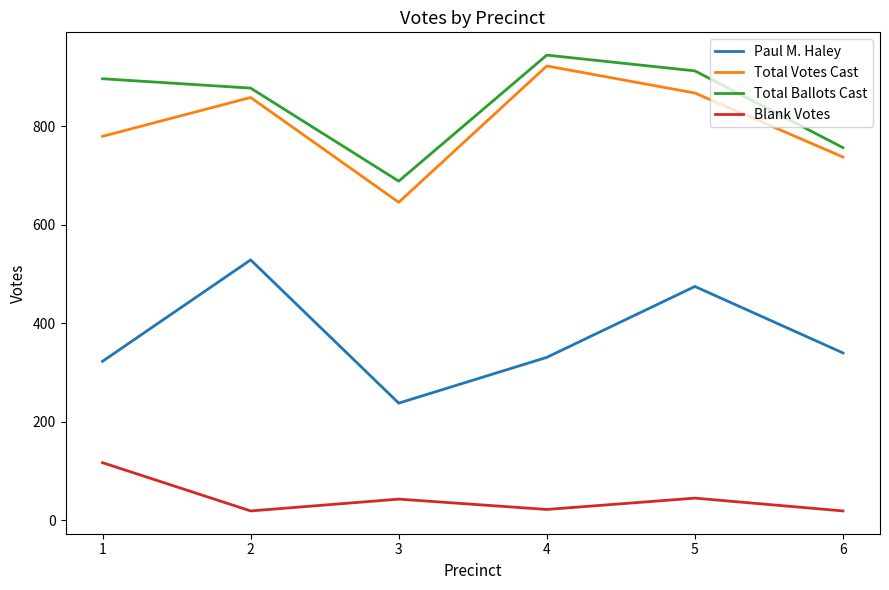

What is the spread (max minus min) of values at 5?

868